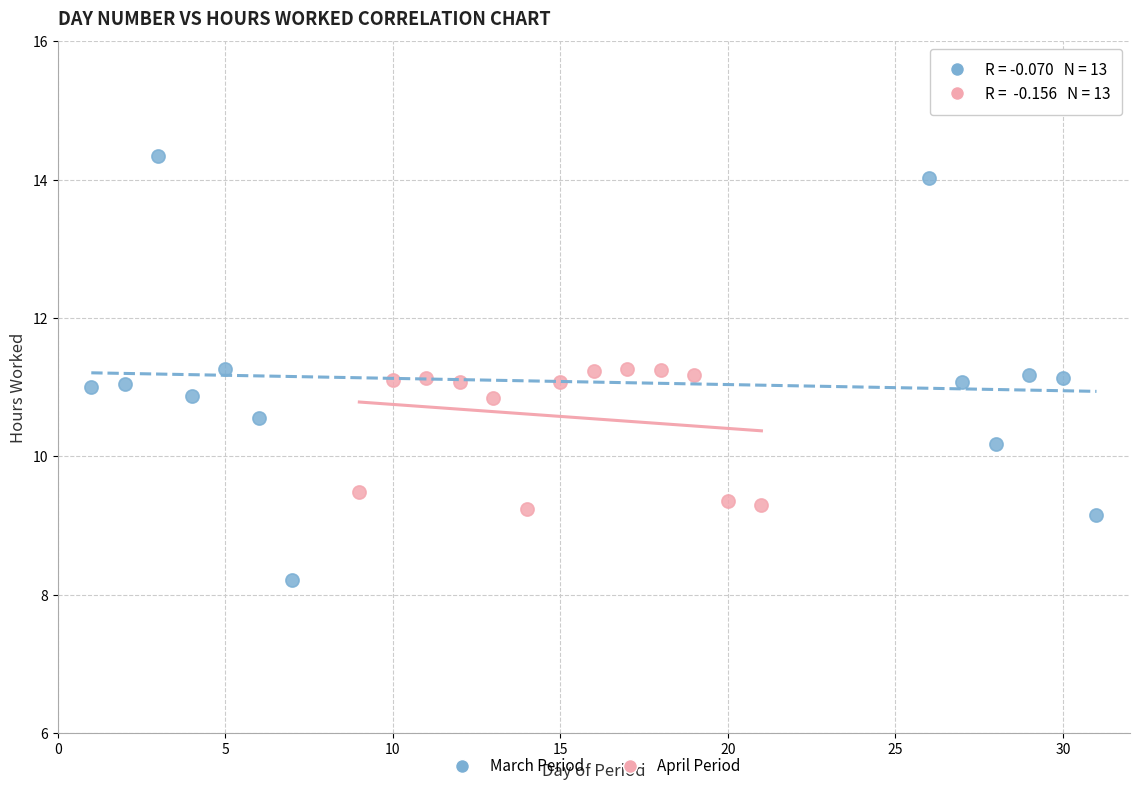

Which series has the largest Y range (max minus min)?

March Period